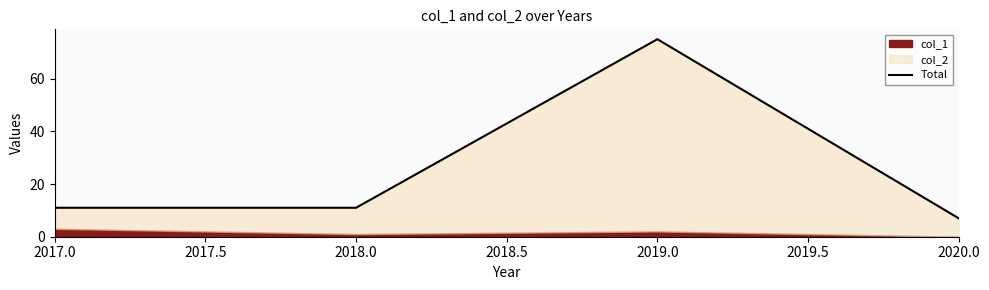

What is the maximum value shown in the chart?

75